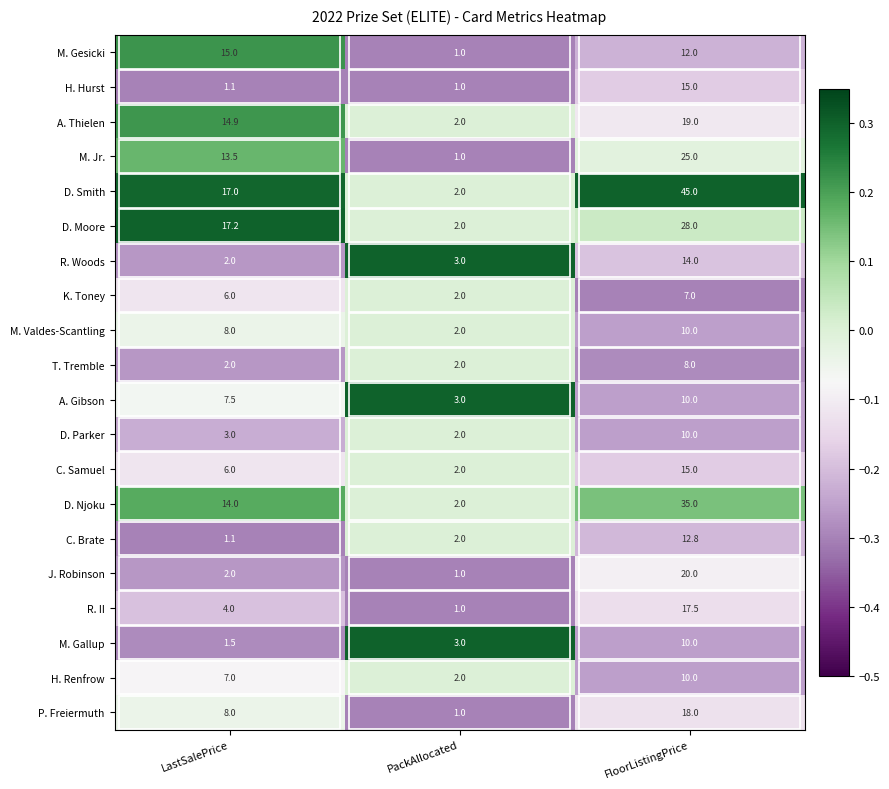

What is the sum of all D. Parker values?

15.0